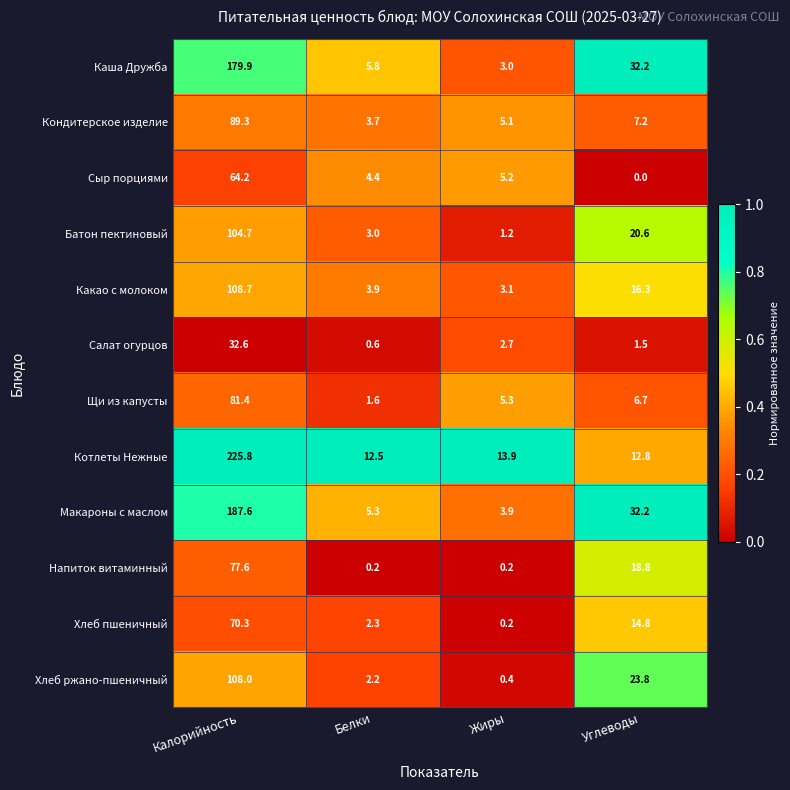

Which series changed the most between Белки and Жиры?

Щи из капусты